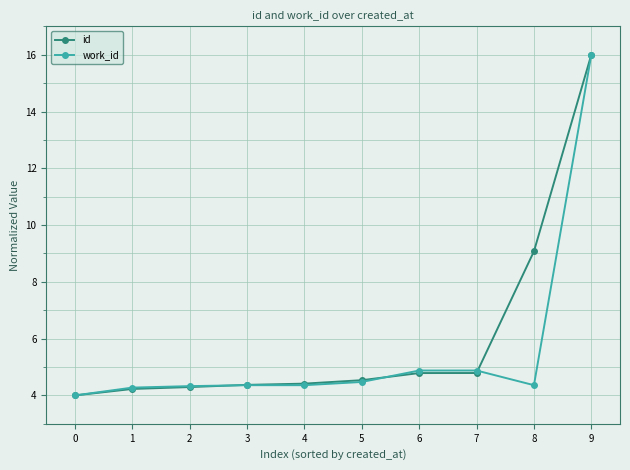

At which category is the sum across all series the highest?

9